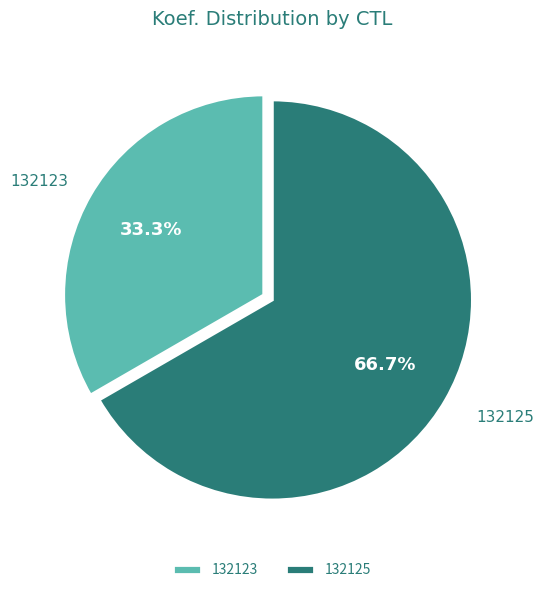

How many slices are in this pie chart?

2